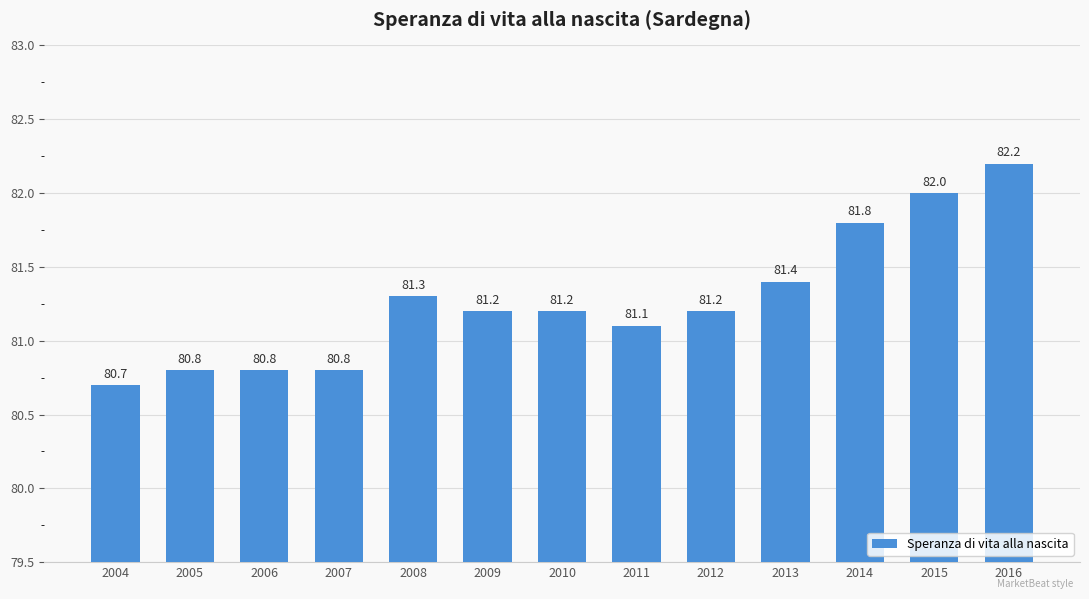

Are the bars horizontal?

No